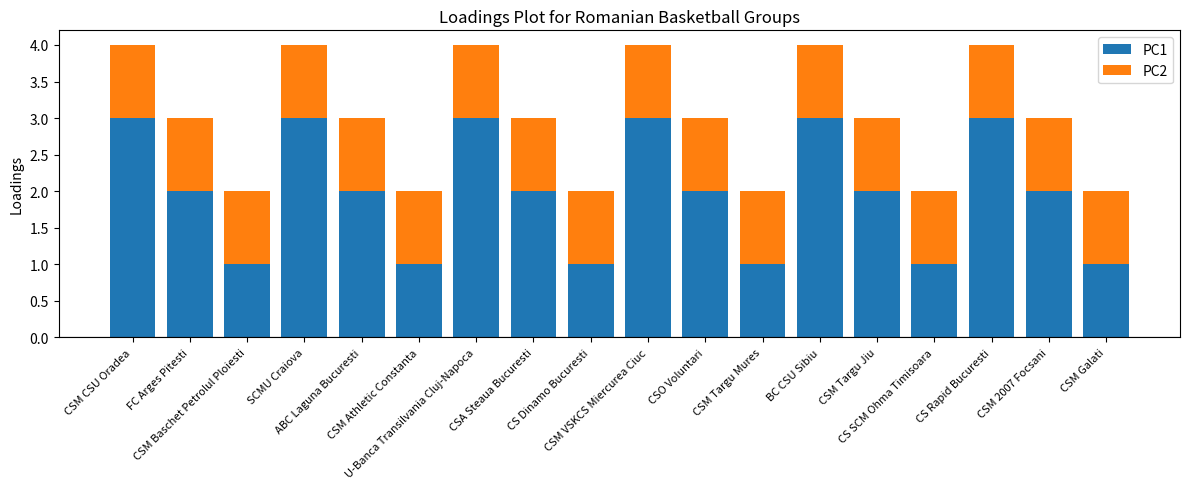

Which series has the largest total across all categories?

PC1